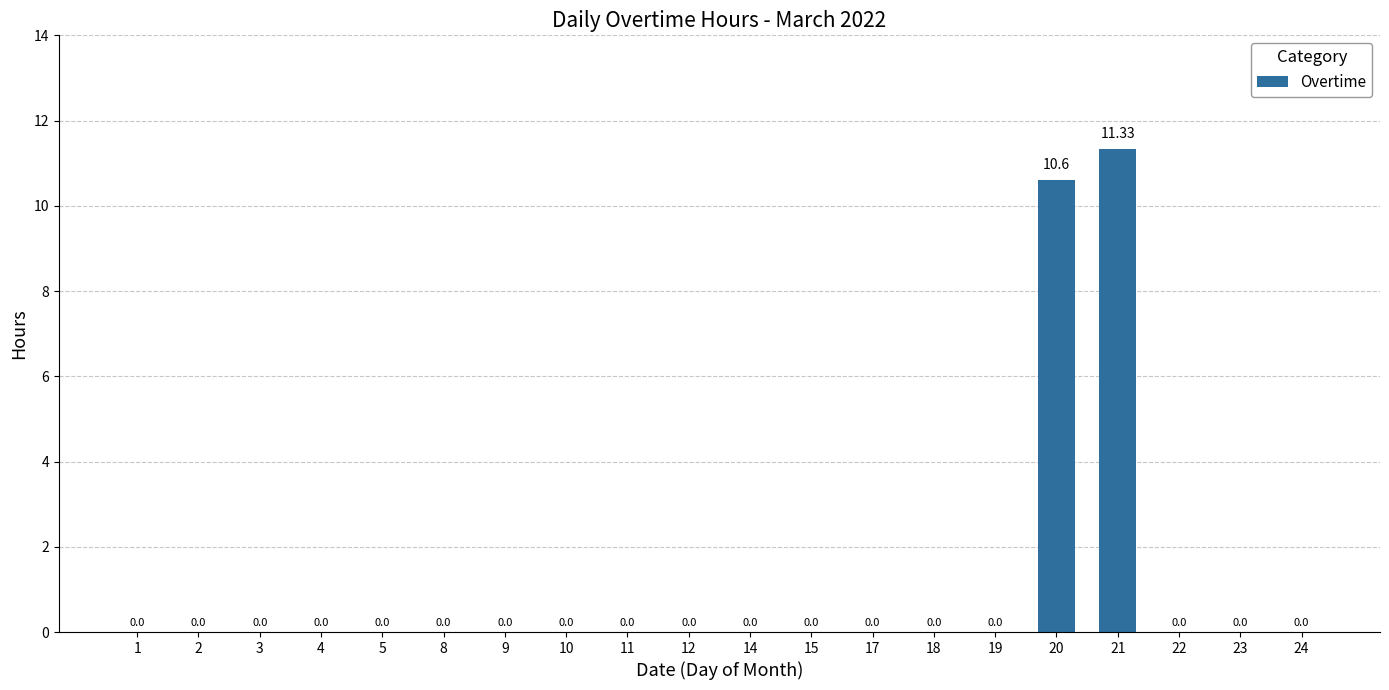

Is it true that the value at 1 is 0.0?

True